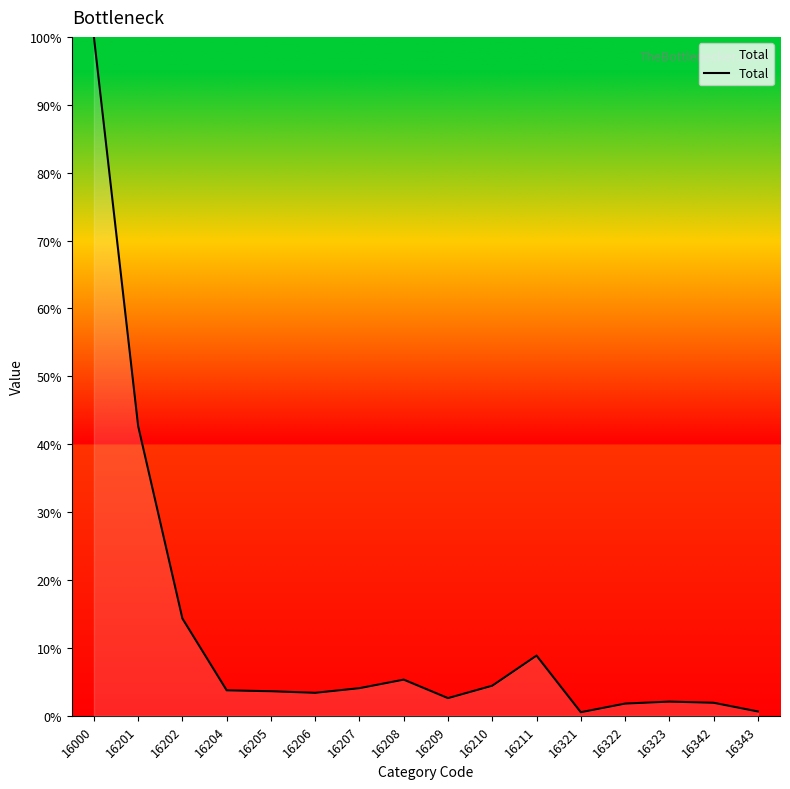

What is the maximum value shown in the chart?

100.0